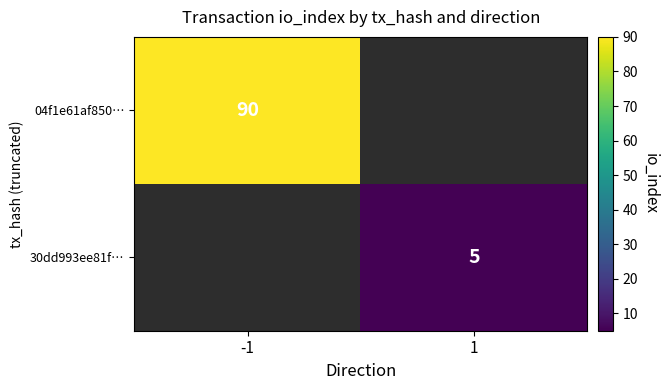

What is the smallest value displayed?

5.0